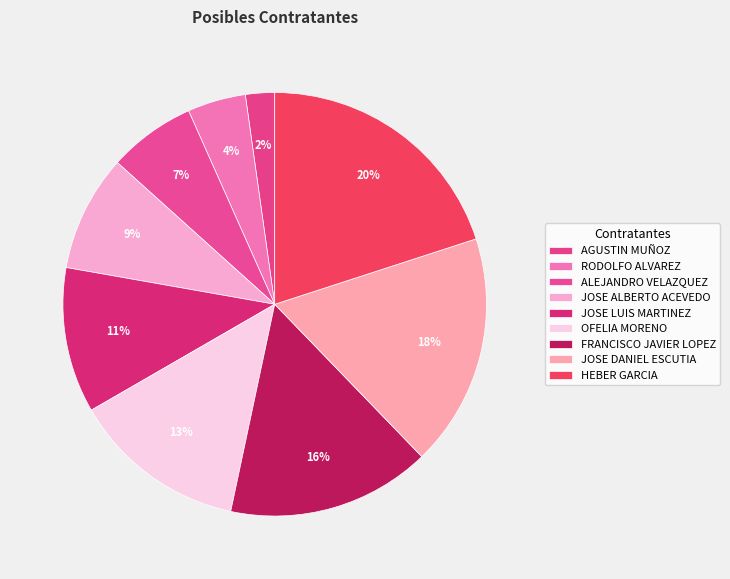

Which category has the smallest portion of the pie?

AGUSTIN MUÑOZ